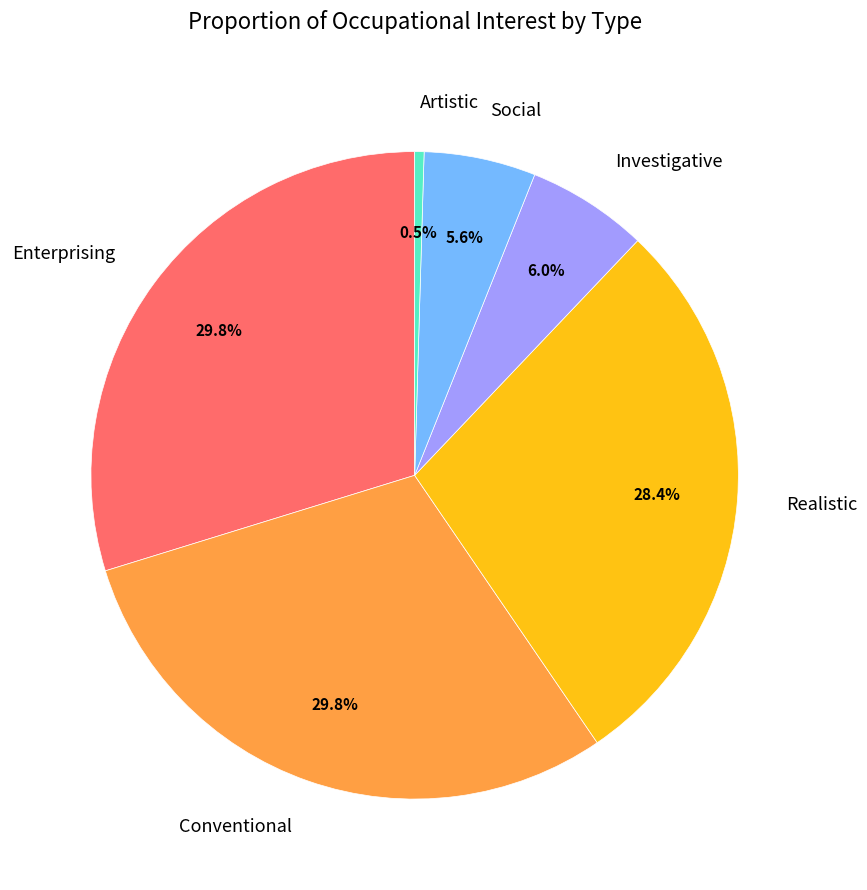

Is there a majority slice in this chart?

No